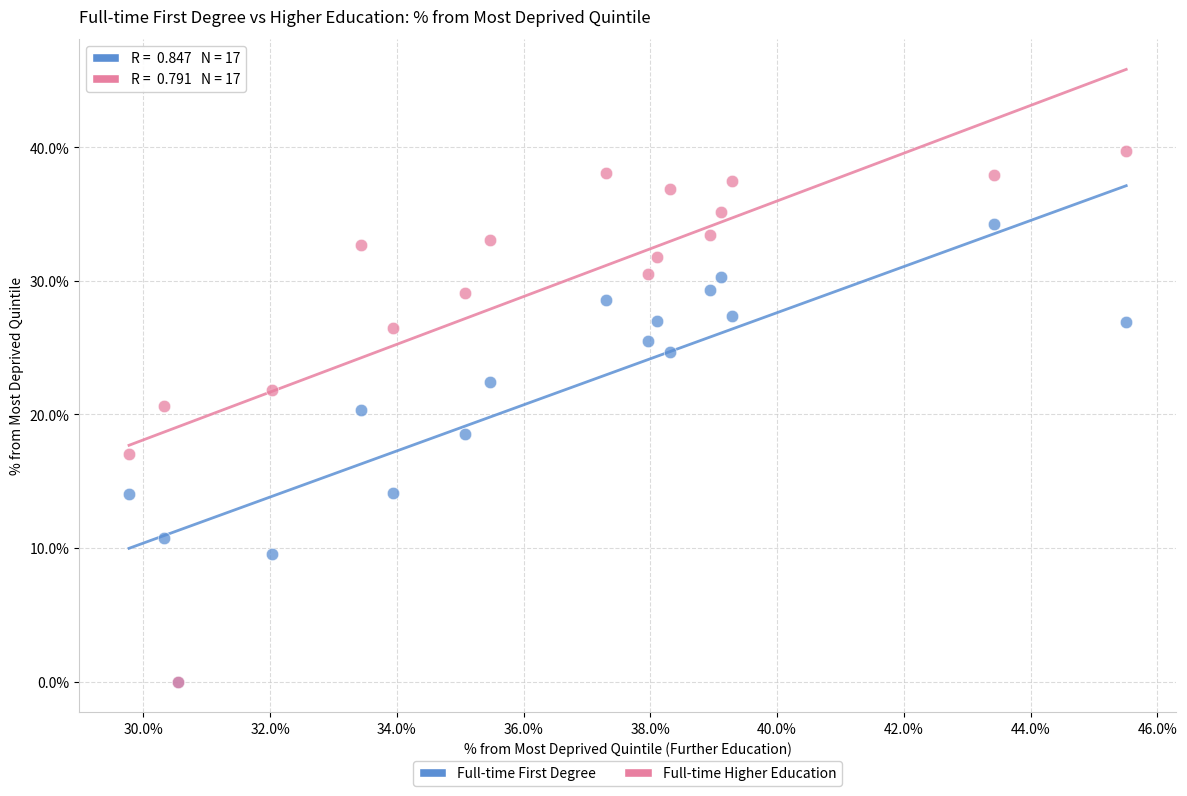

Which series has the widest spread of Y values?

Full-time Higher Education